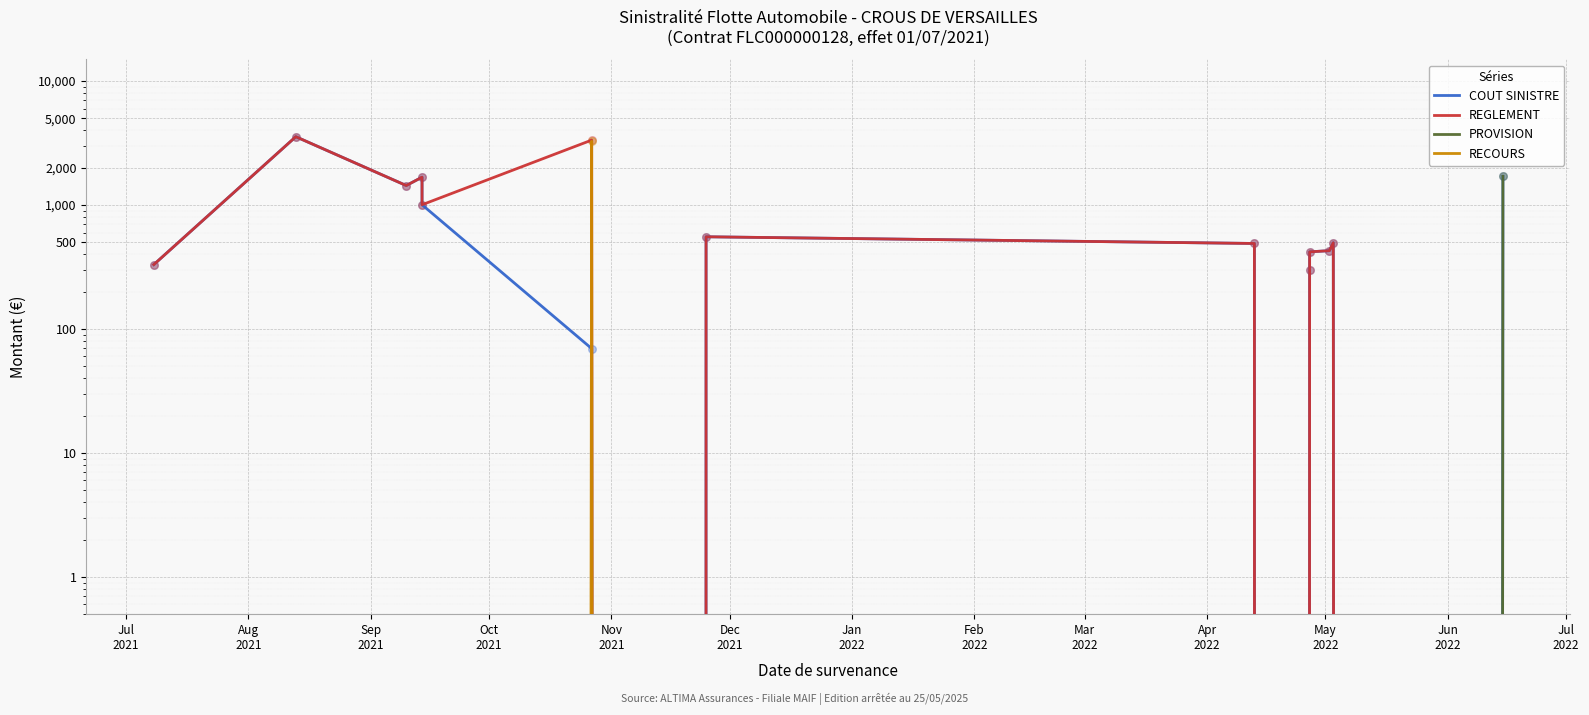

What are all the series names shown in the legend?

COUT SINISTRE, REGLEMENT, PROVISION, RECOURS